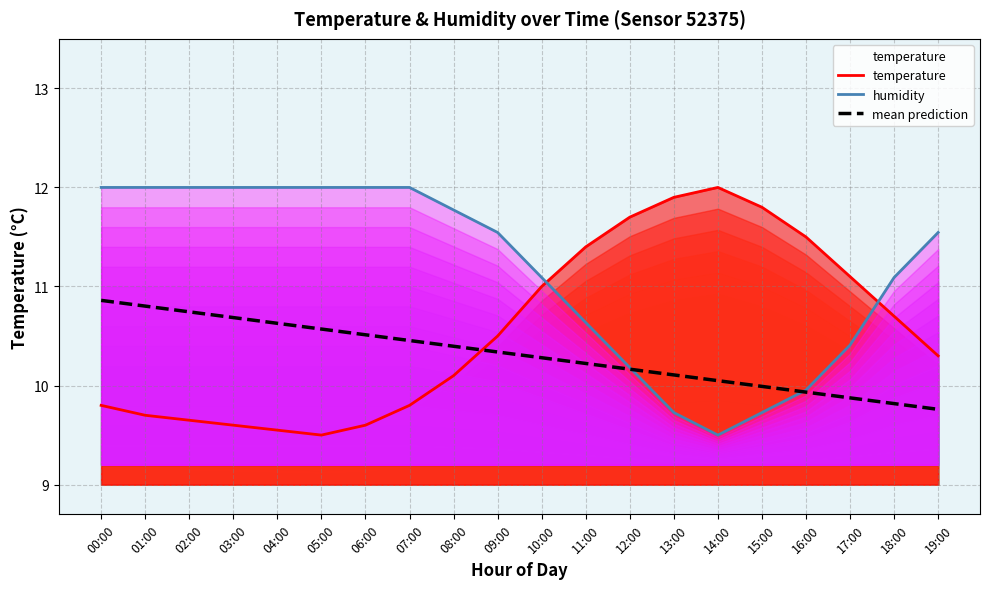

Where does the humidity series first go above 11?

00:00